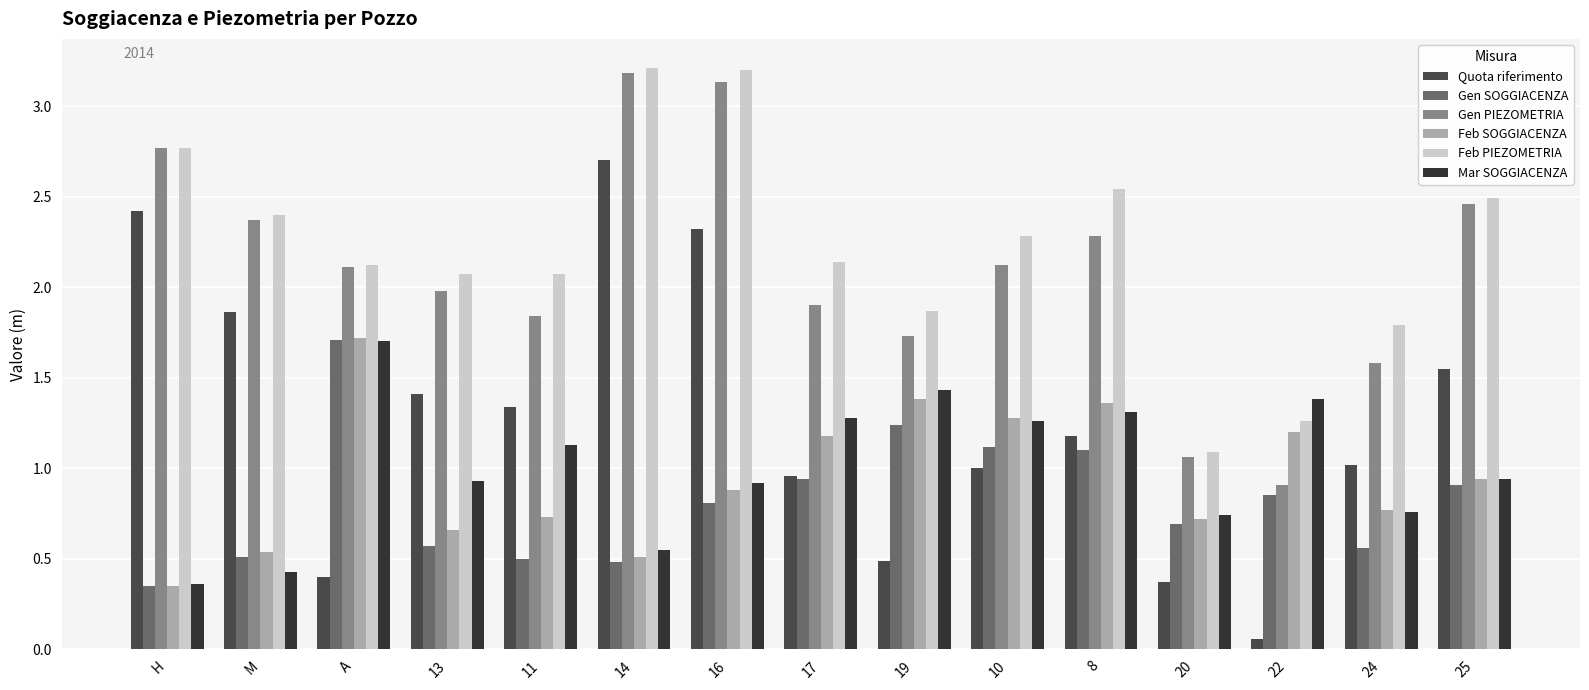

Which category has the highest value in the Gen PIEZOMETRIA series?

14